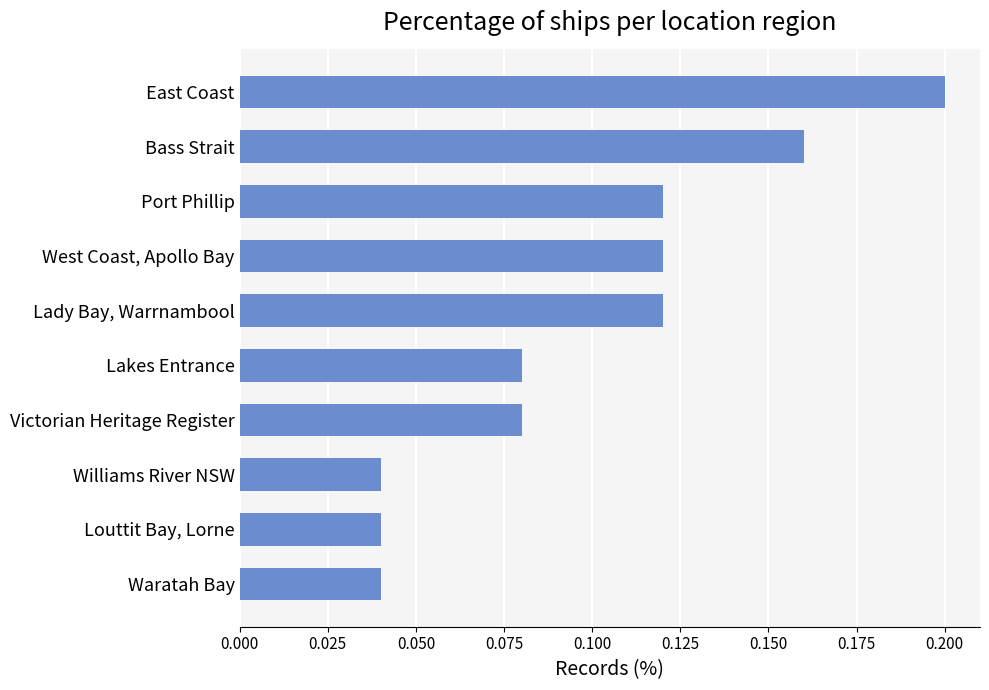

What is the sum of all values?

1.0